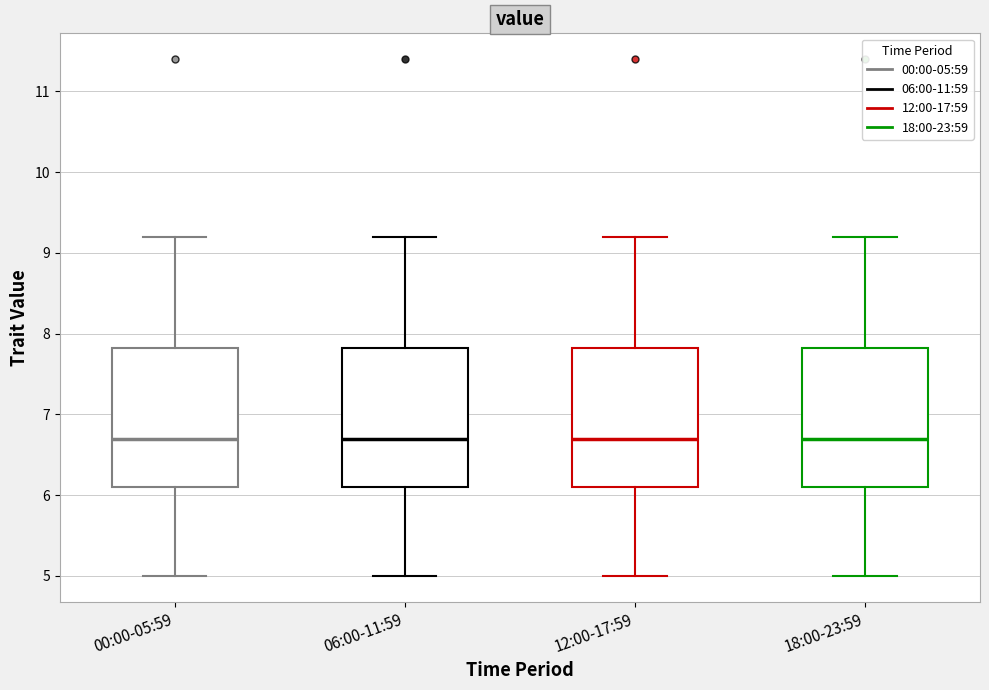

Reading left to right, read every box against the y-axis: the position of its median line, the range the box covers, and the ends of its whiskers. The values are not printed on the chart, so give them approximately, as read against the axis.

00:00-05:59: median 6.7, box 6.1 to 7.8, whiskers 5.0 to 9.2
06:00-11:59: median 6.7, box 6.1 to 7.8, whiskers 5.0 to 9.2
12:00-17:59: median 6.7, box 6.1 to 7.8, whiskers 5.0 to 9.2
18:00-23:59: median 6.7, box 6.1 to 7.8, whiskers 5.0 to 9.2